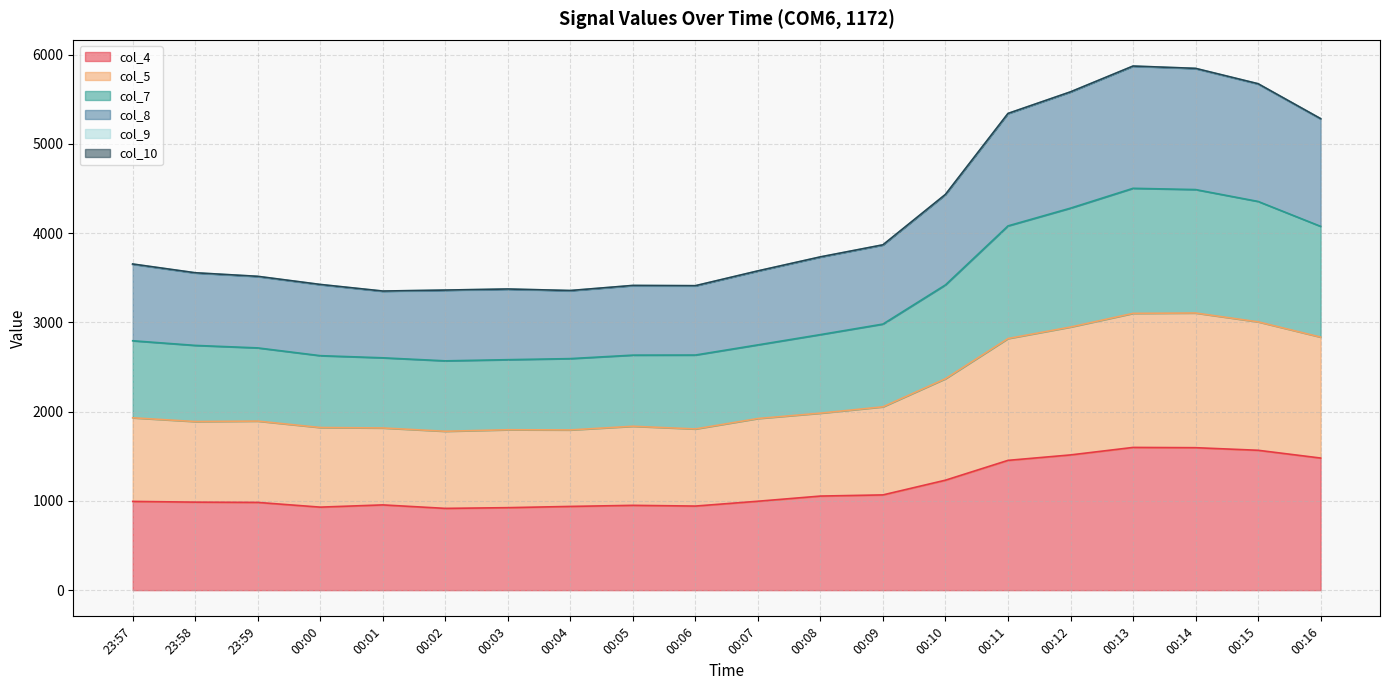

Does the chart have visible grid lines?

Yes